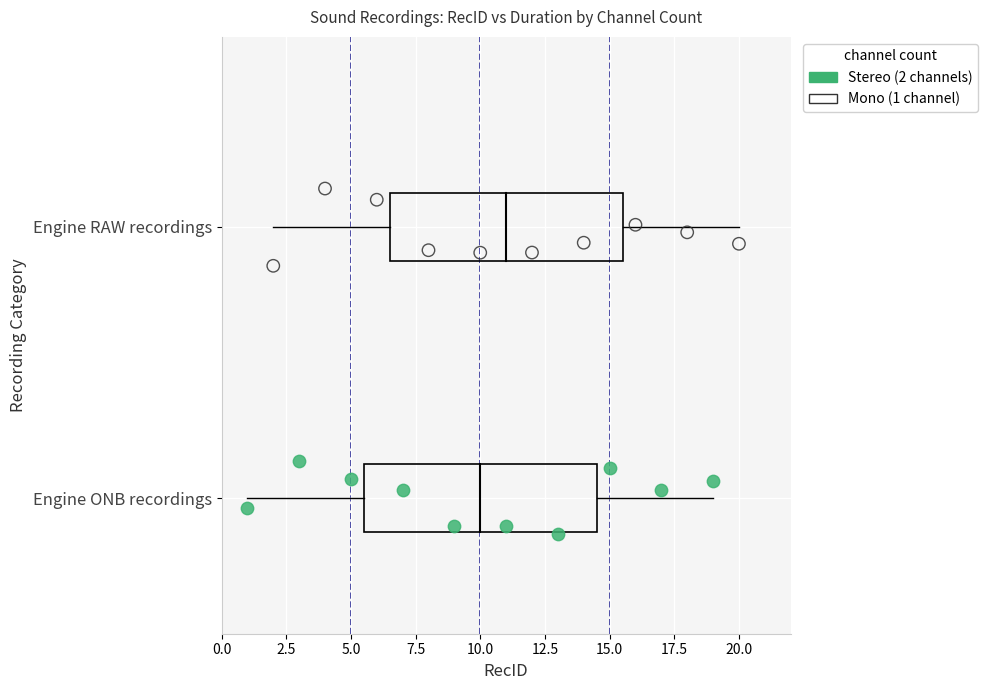

What are all the series names shown in the legend?

Stereo (2 channels), Mono (1 channel)